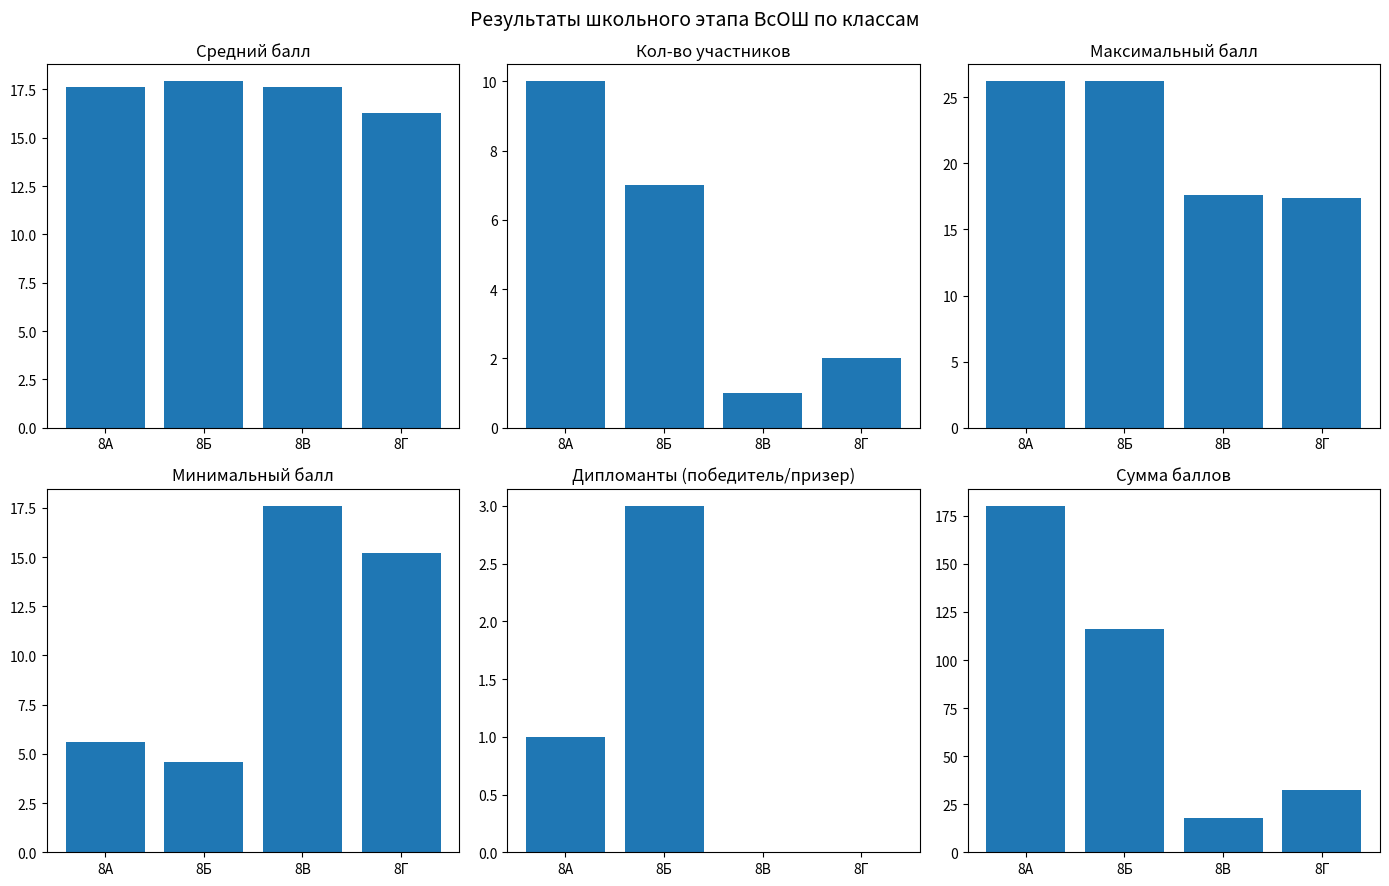

What is the spread (max minus min) of values at 8А?

179.2